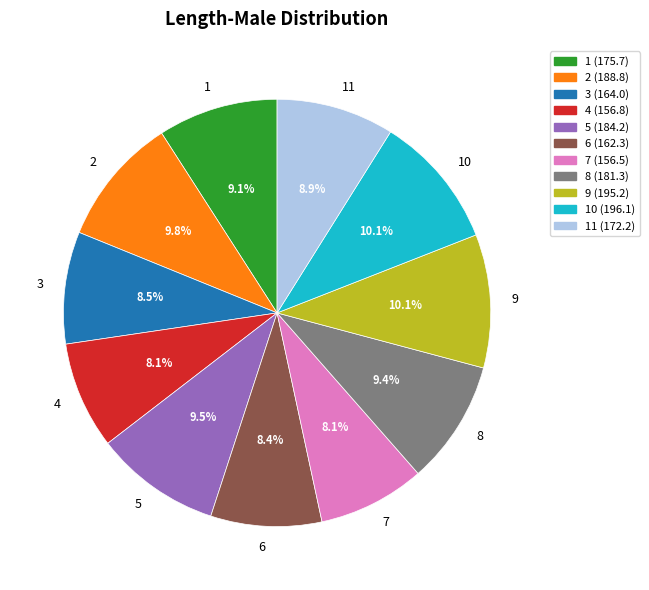

To the nearest percent, what is the difference between the largest and smallest slice percentages?

2%